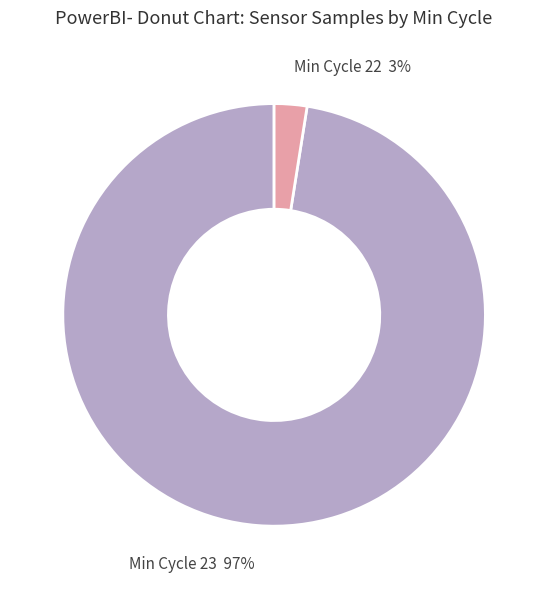

Combined, do Min Cycle 23 97% and Min Cycle 22 3% account for over 50%?

Yes